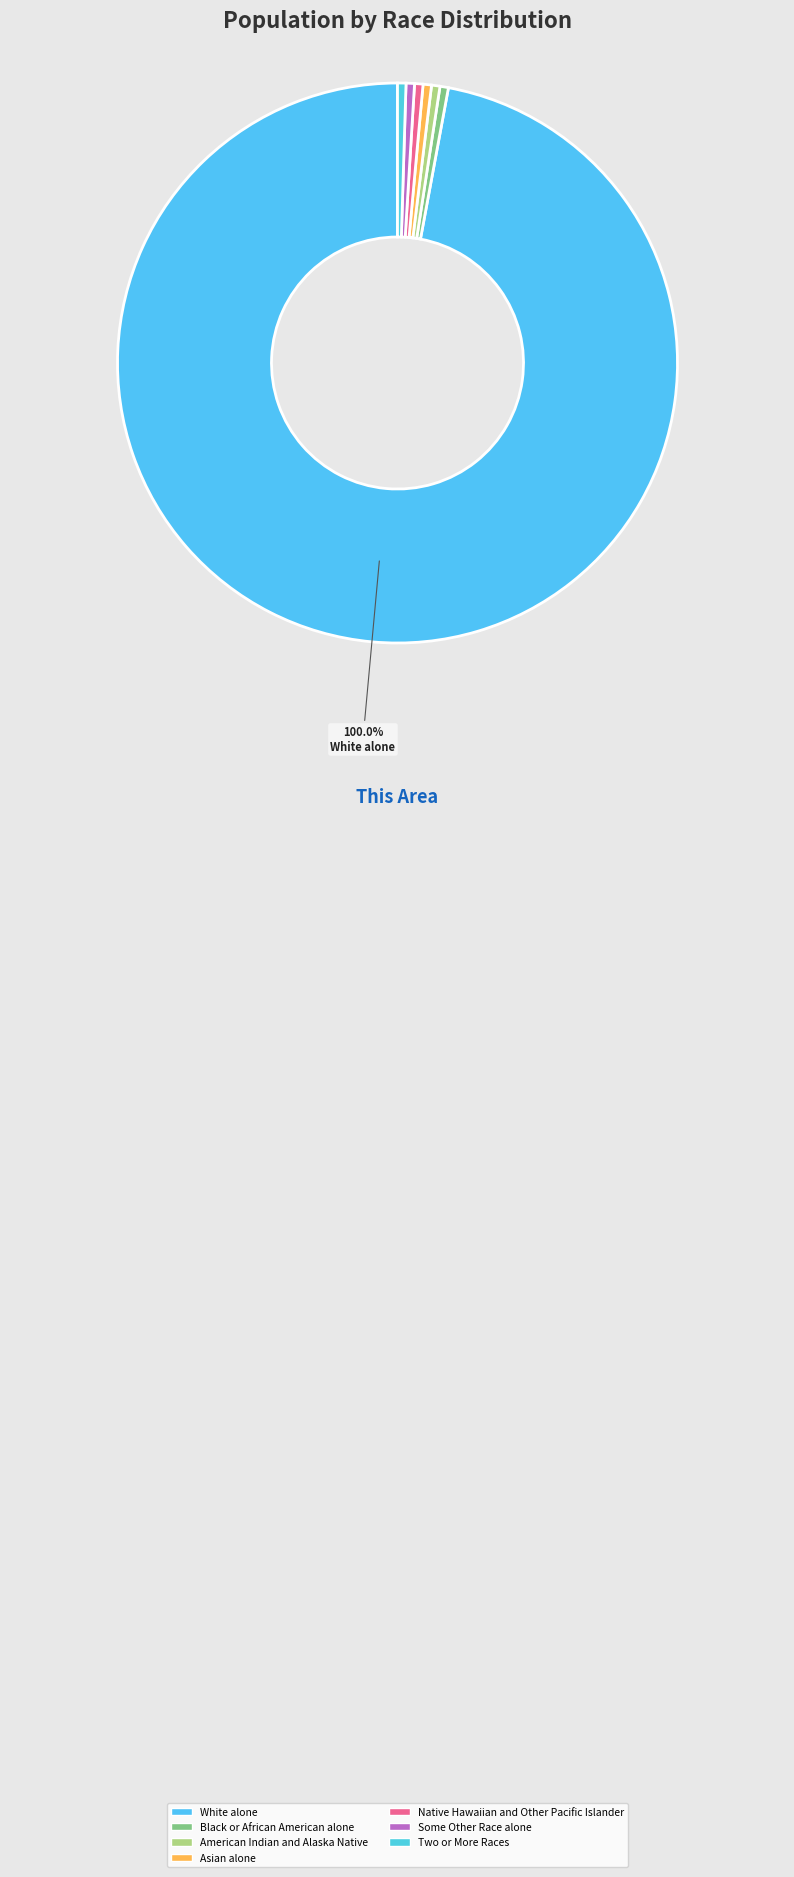

Is Some Other Race alone the majority of the pie?

No